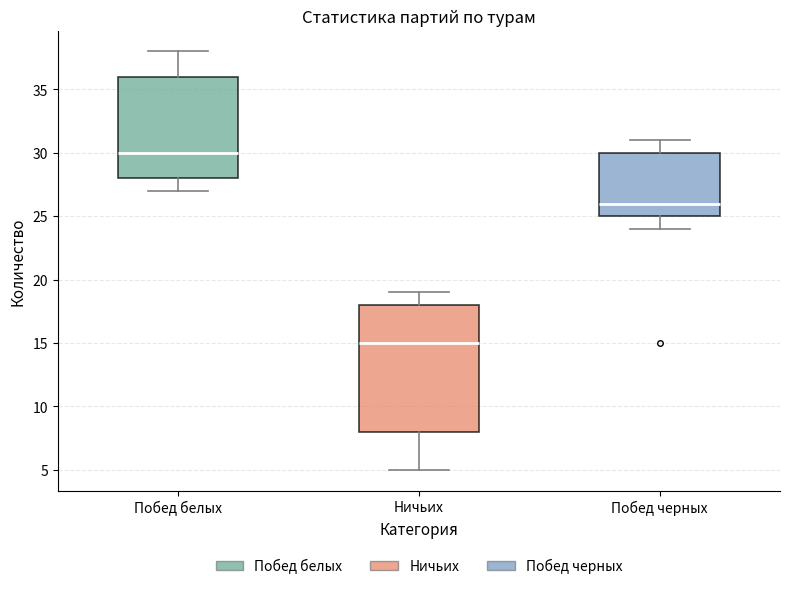

Reading left to right, transcribe this box plot: for each box, give where its median line is, the range the box spans, and where its two whiskers end, as read against the y-axis. The values are not printed on the chart, so give them approximately, as read against the axis.

Побед белых: median 30, box 28 to 36, whiskers 27 to 38
Ничьих: median 15, box 8 to 18, whiskers 5 to 19
Побед черных: median 26, box 25 to 30, whiskers 24 to 31